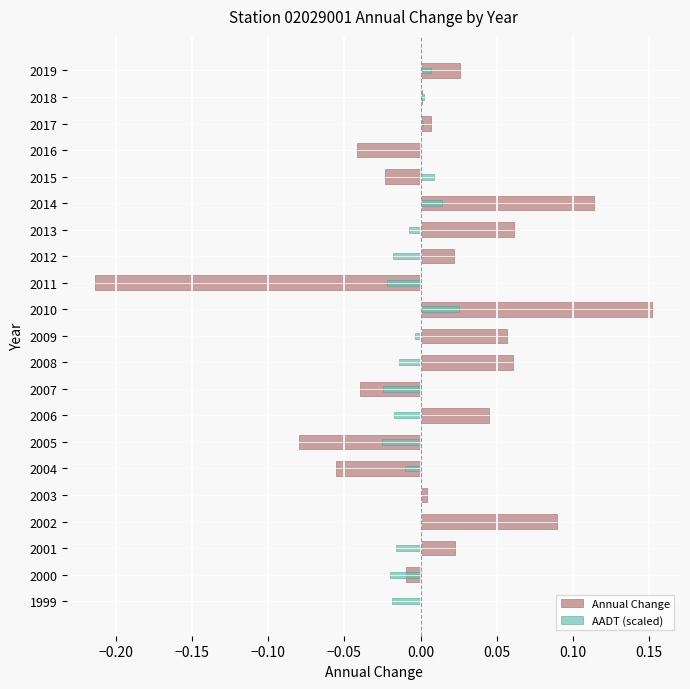

List the series in order of their overall mean, lowest first.

AADT (scaled), Annual Change